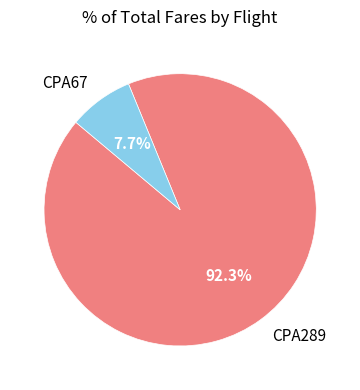

Which category accounts for the majority?

CPA289